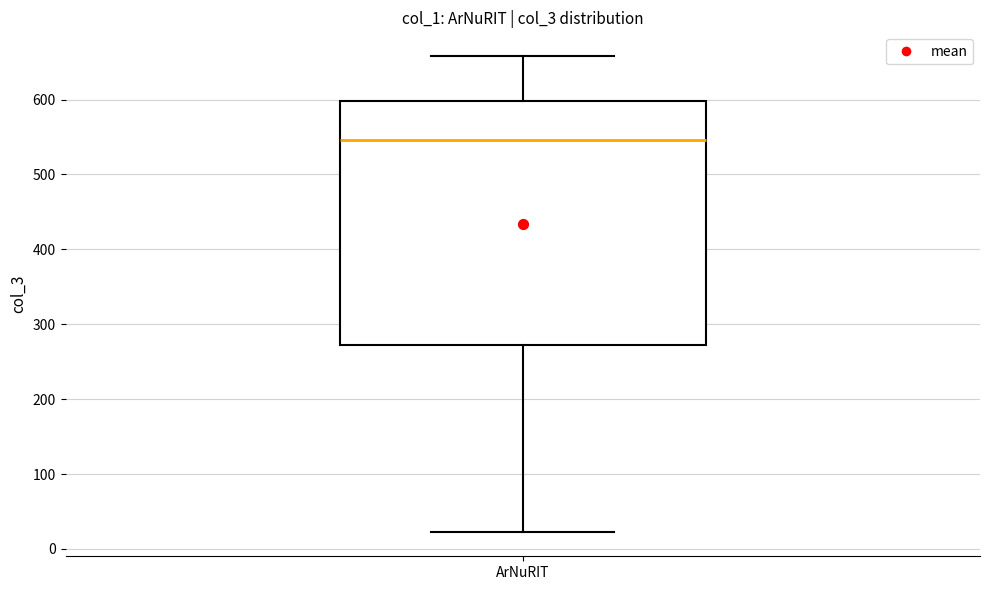

Read this box plot against the y-axis: the position of the median line, the range covered by the box, and the ends of both whiskers. The values are not printed on the chart, so give them approximately, as read against the axis.

median 550, box 270 to 600, whiskers 20 to 660